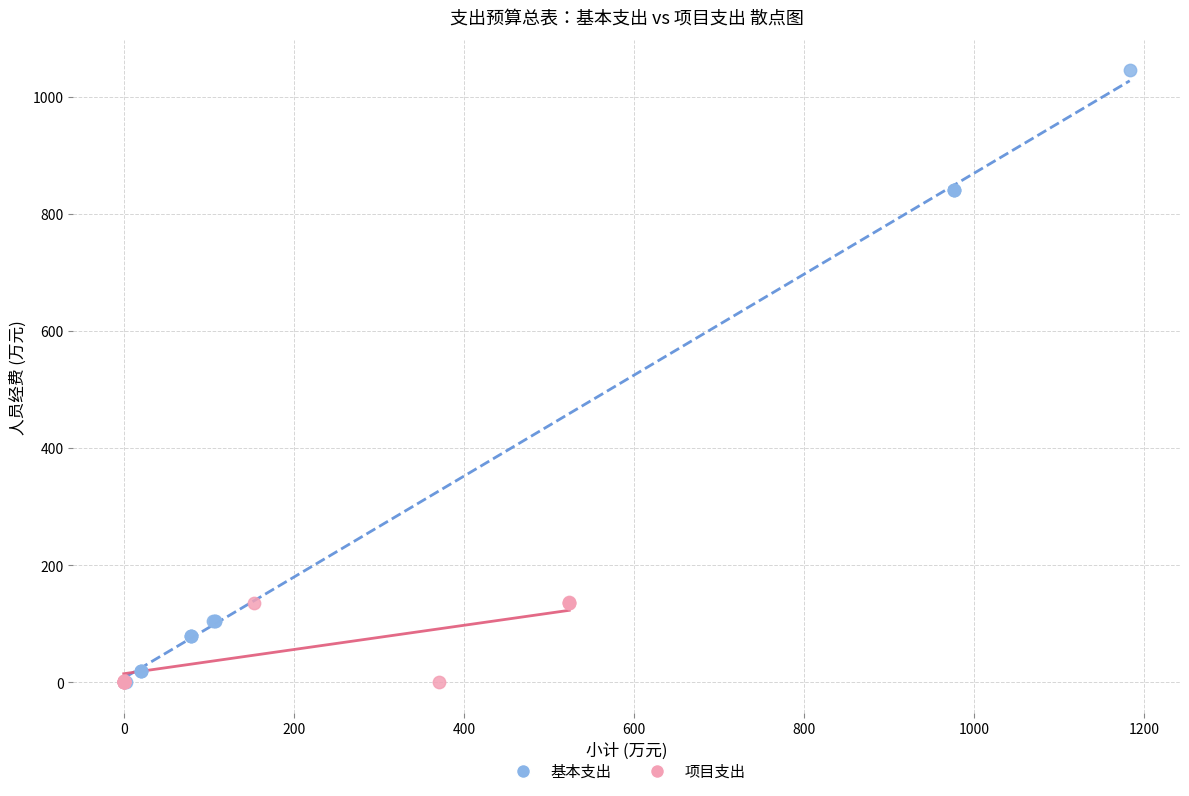

Which series contains the highest Y value?

基本支出